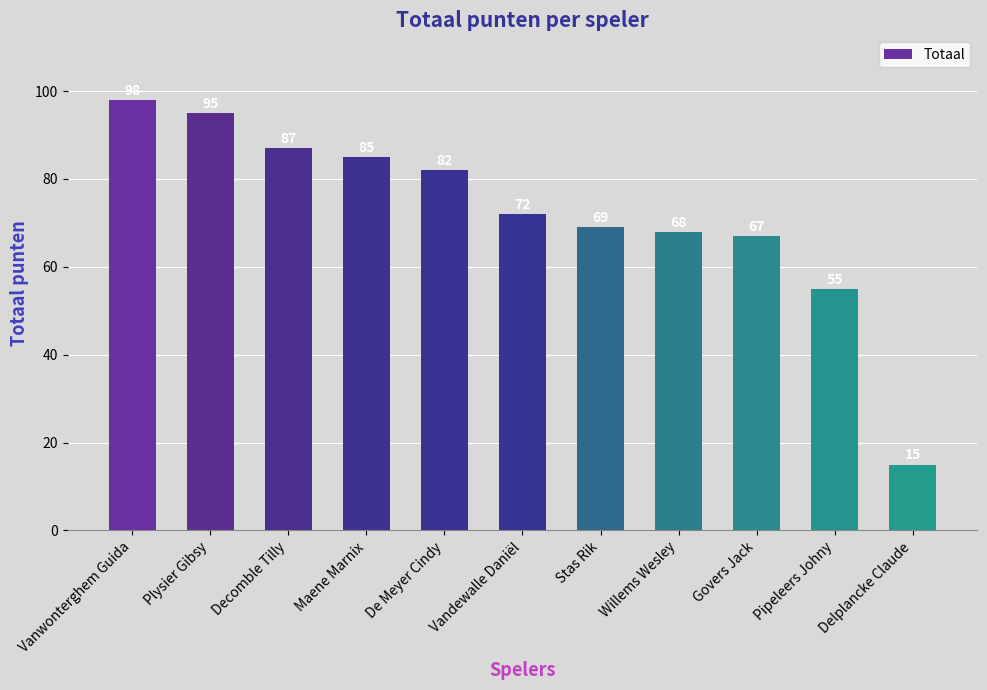

Read the value at Vandewalle Daniël, to the nearest 5.

70